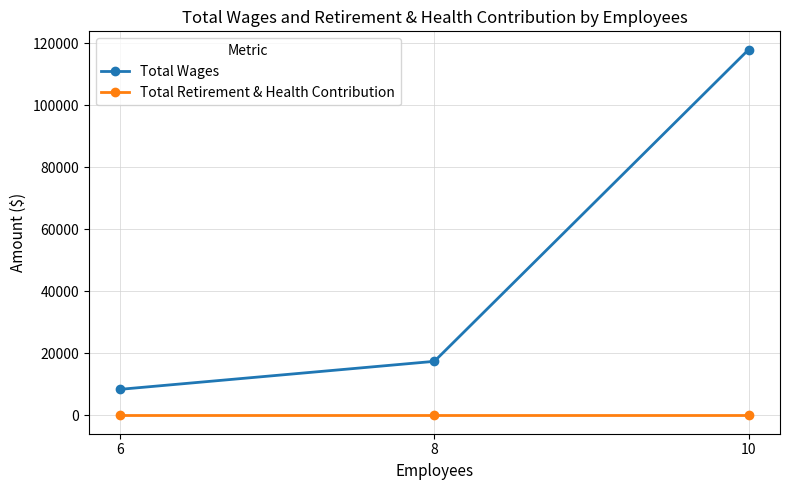

The value of Total Wages at 10 is 117998. True or false?

True